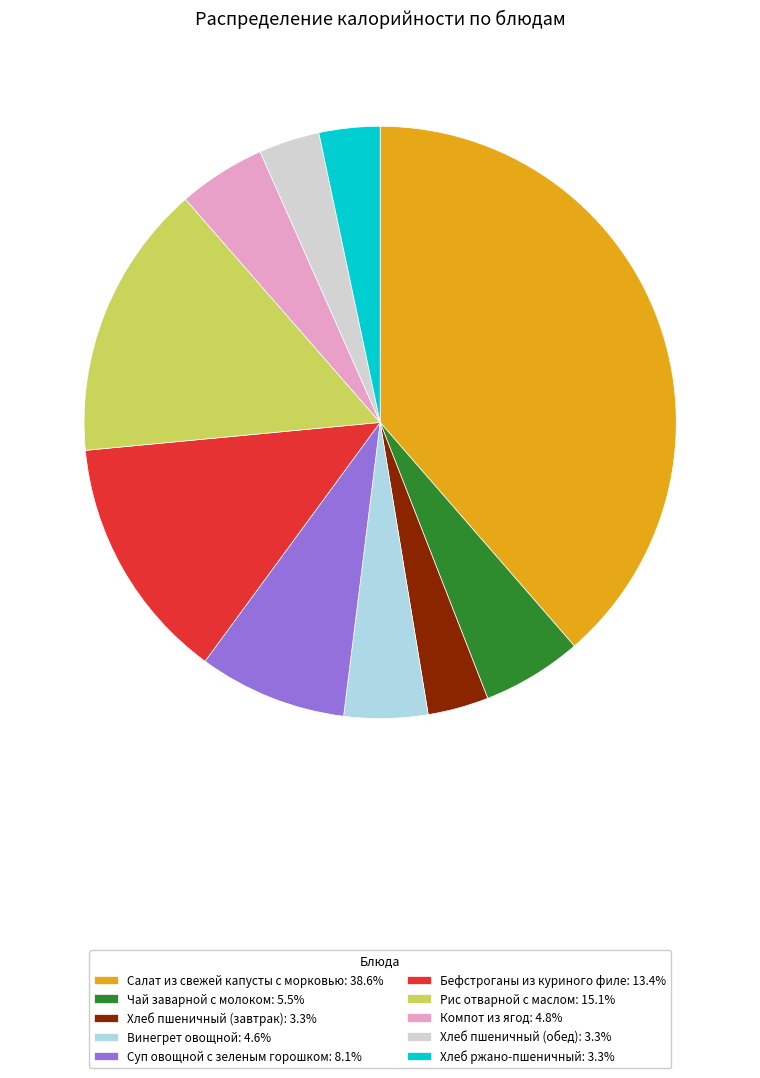

Is it true that Чай заварной с молоком is 11% of the pie?

False